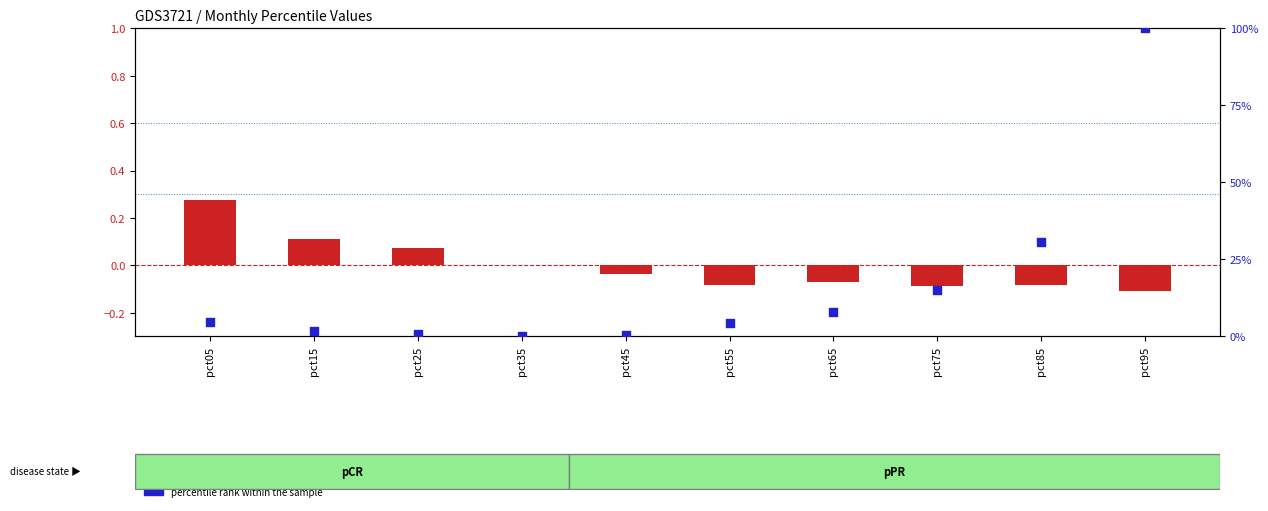

Is the value of percentile rank within the sample at pct75 greater than the value of transformed count at pct65?

Yes